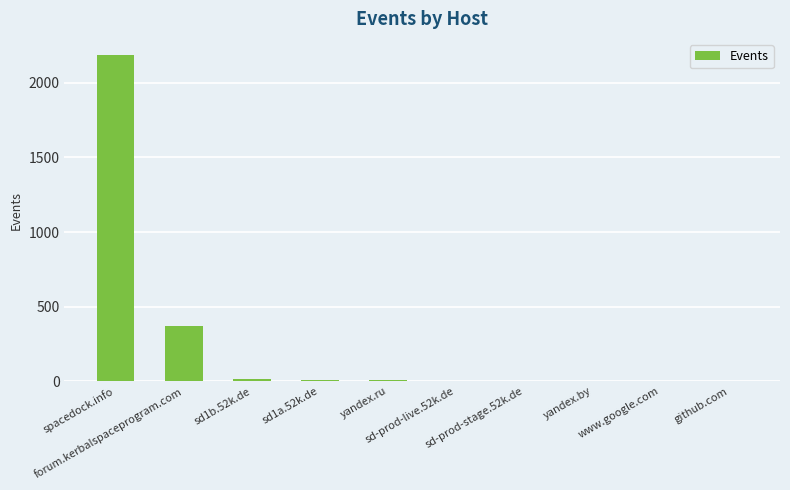

Does the chart contain stacked bars?

No